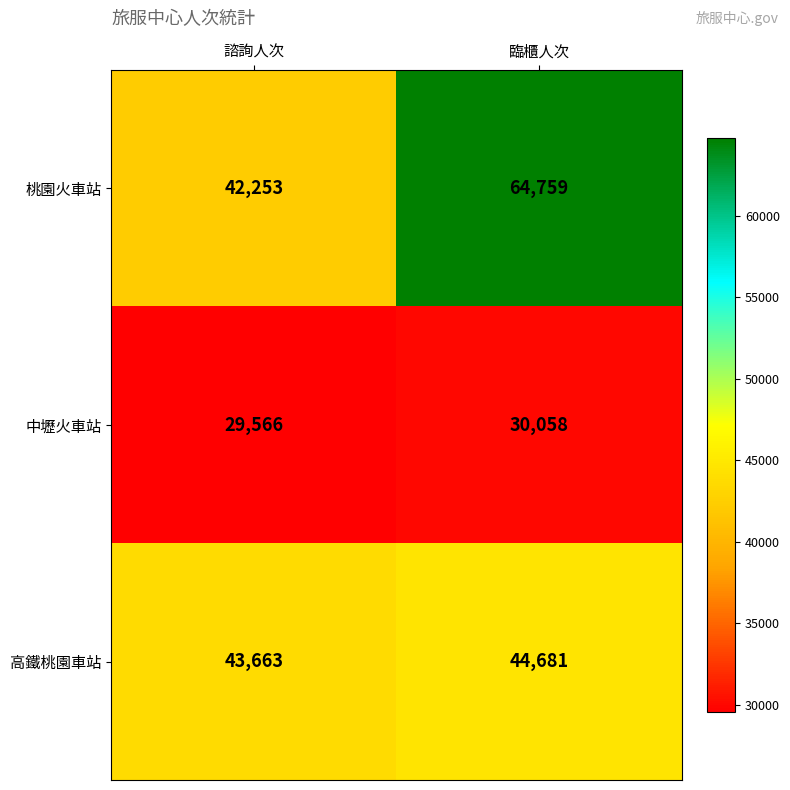

Reading left to right, transcribe all the data shown in this chart.

桃園火車站: 諮詢人次=42253	臨櫃人次=64759
中壢火車站: 諮詢人次=29566	臨櫃人次=30058
高鐵桃園車站: 諮詢人次=43663	臨櫃人次=44681